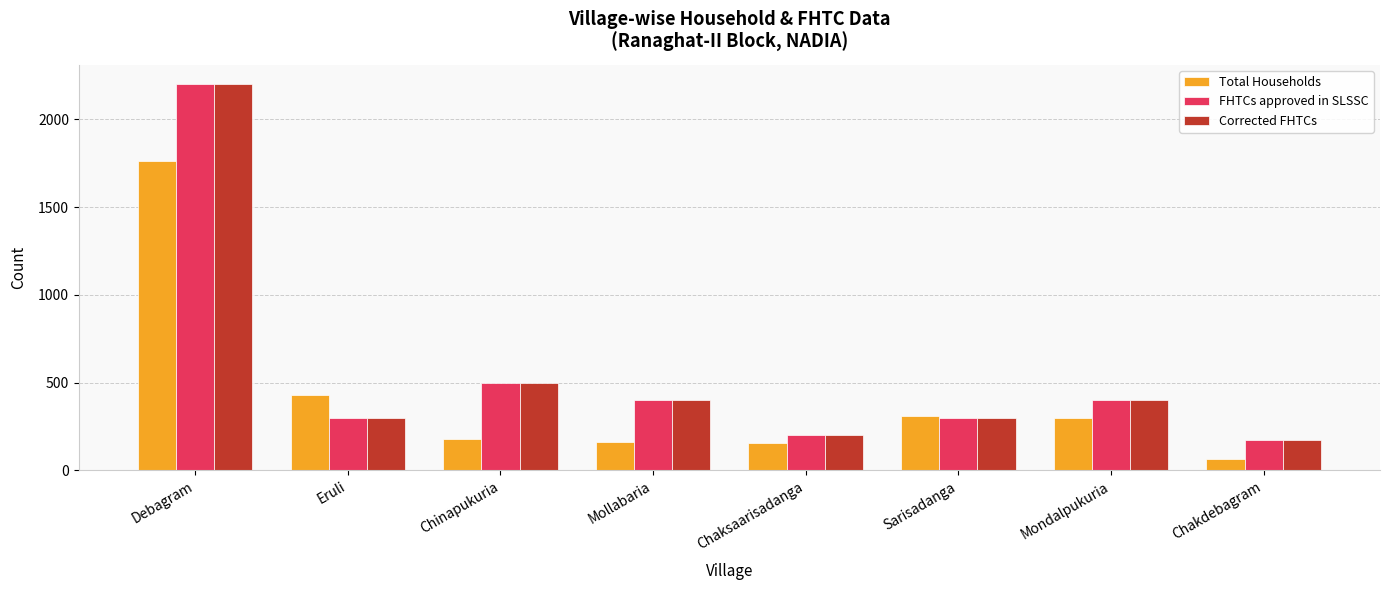

At which label does Corrected FHTCs first exceed 400?

Debagram